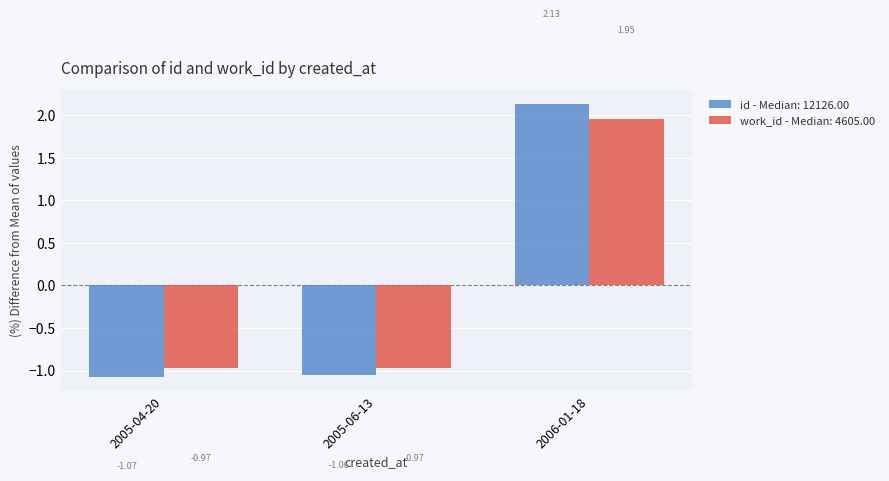

What is the label of the 1st bar from the right?

2006-01-18